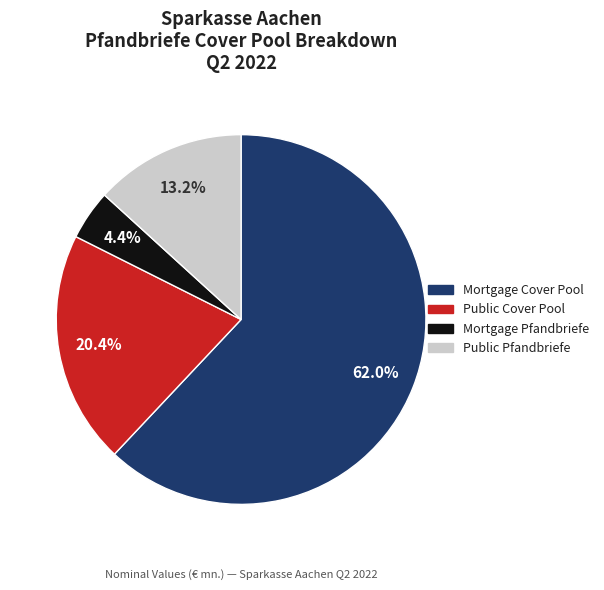

To the nearest percent, what portion does Public Pfandbriefe represent?

13%